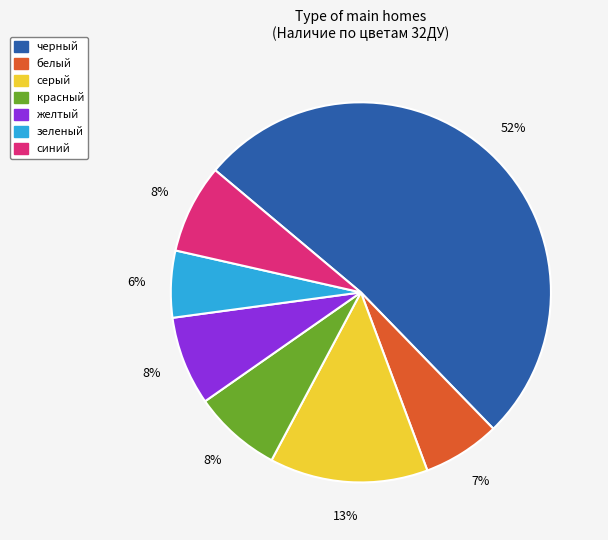

To the nearest percent, what is the average slice percentage?

14%